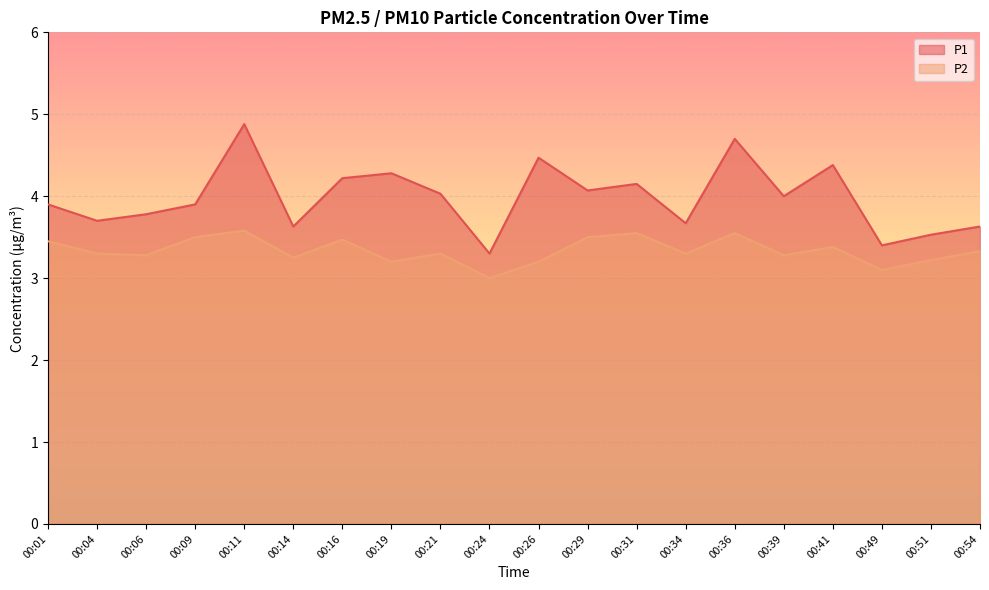

How many data points in P1 are less than 4?

10